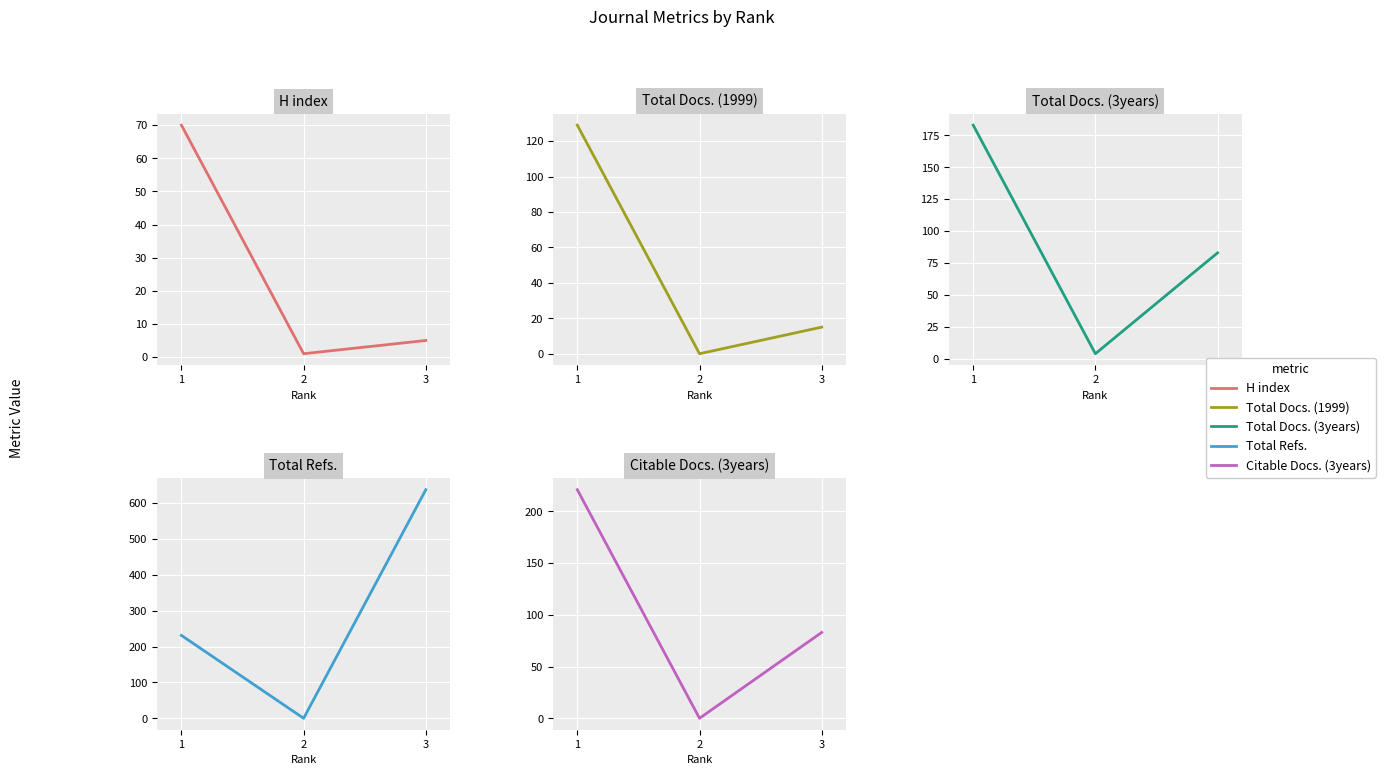

Count the number of data series in this chart.

5